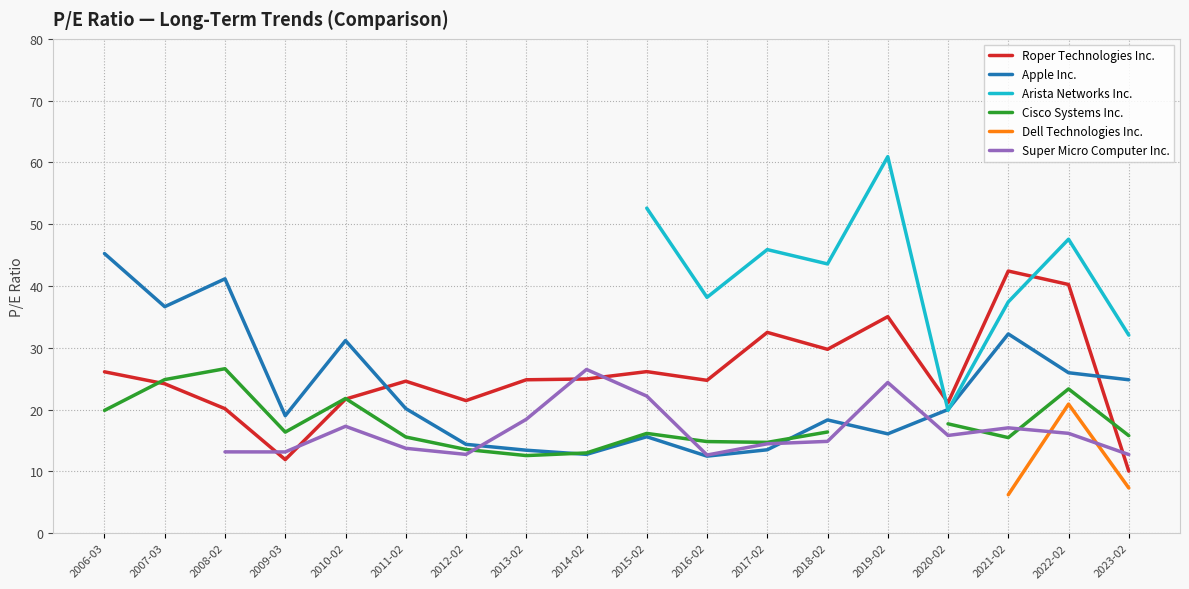

What is the sum of all Roper Technologies Inc. values?

461.8